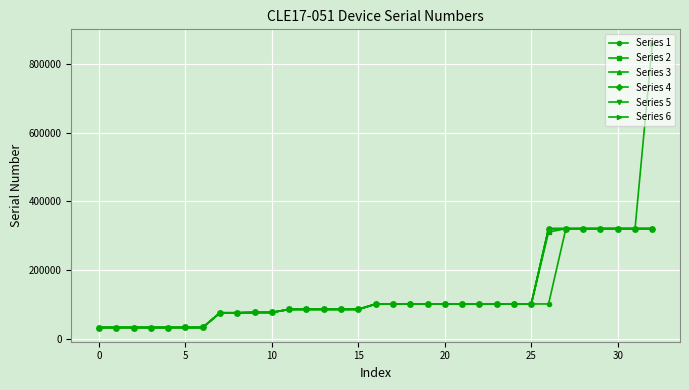

What is the sum of all Series 5 values?

4201903